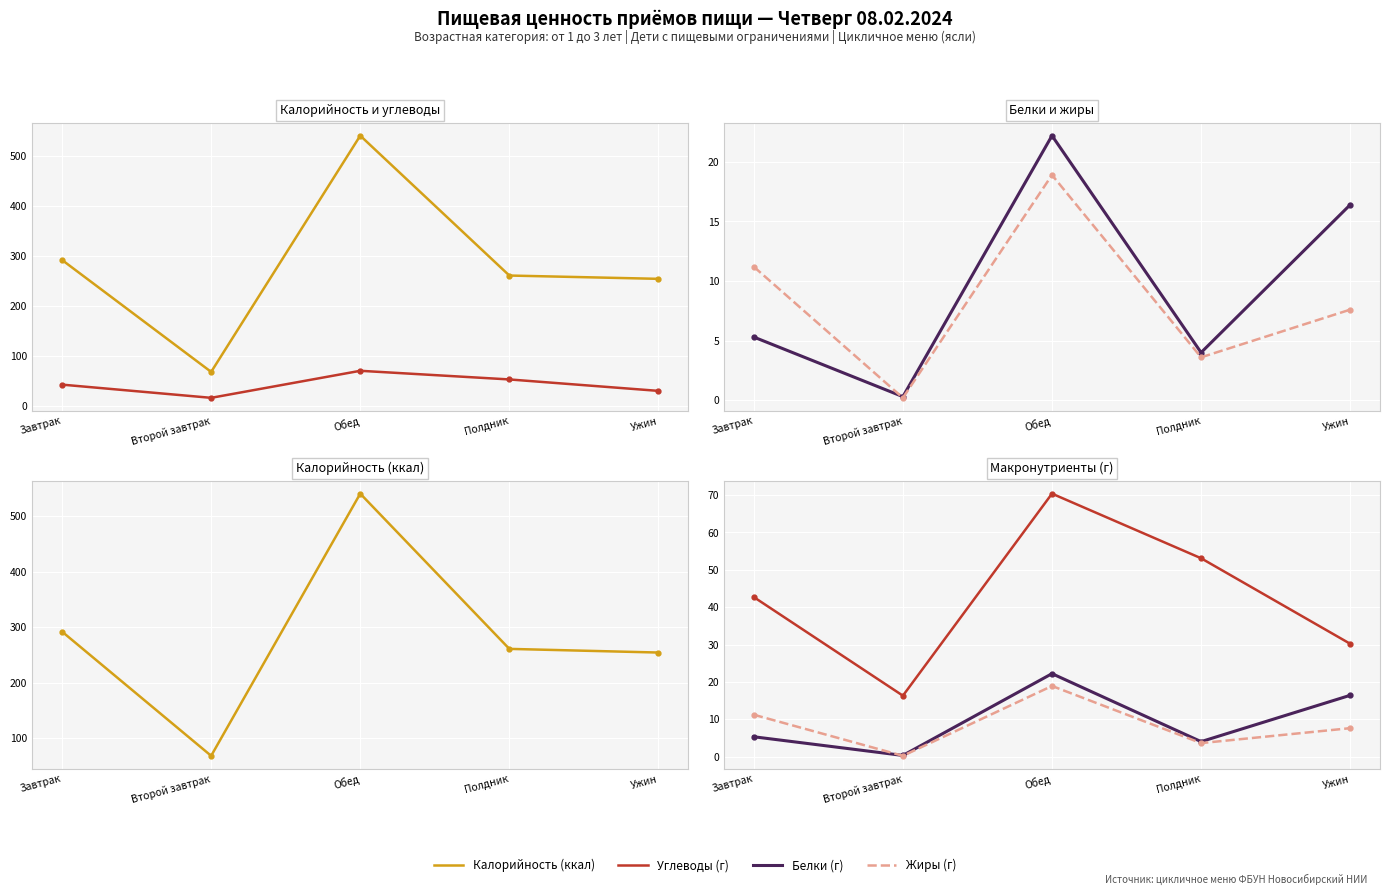

In Углеводы (г), how many points are higher than both neighbors (excluding endpoints)?

1